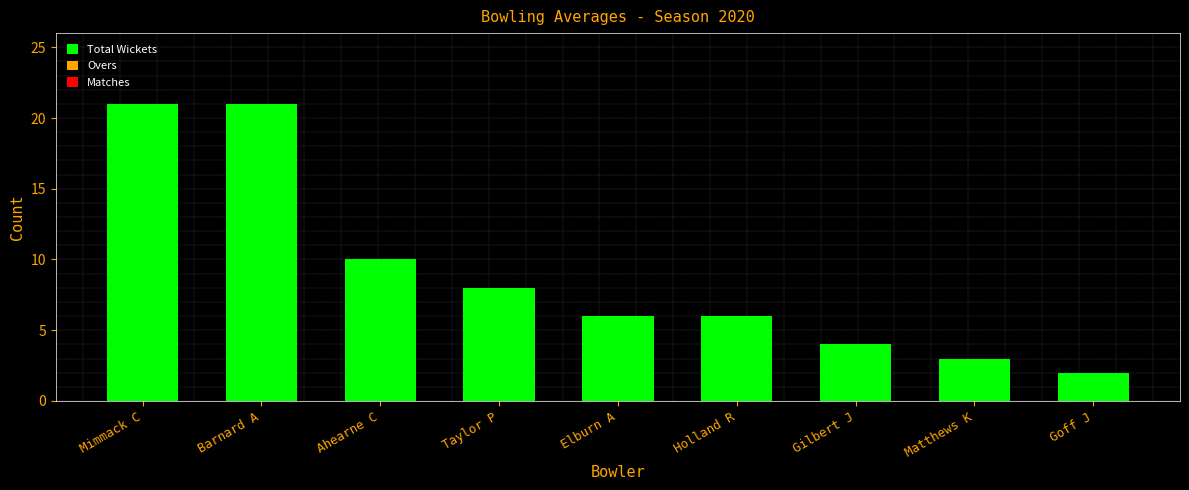

Reading right to left, extract all data points from this chart.

Goff J=2	Matthews K=3	Gilbert J=4	Holland R=6	Elburn A=6	Taylor P=8	Ahearne C=10	Barnard A=21	Mimmack C=21